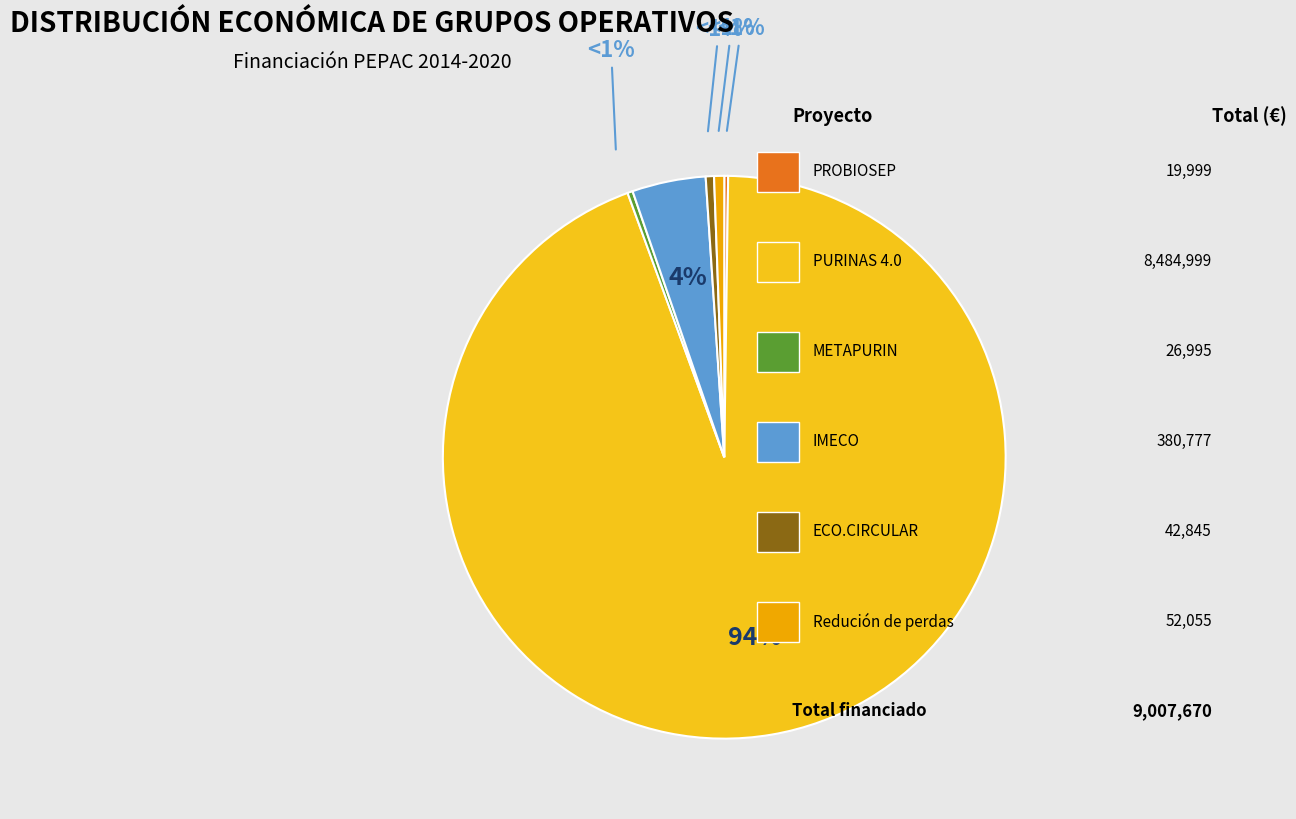

How many segments does this pie chart have?

6